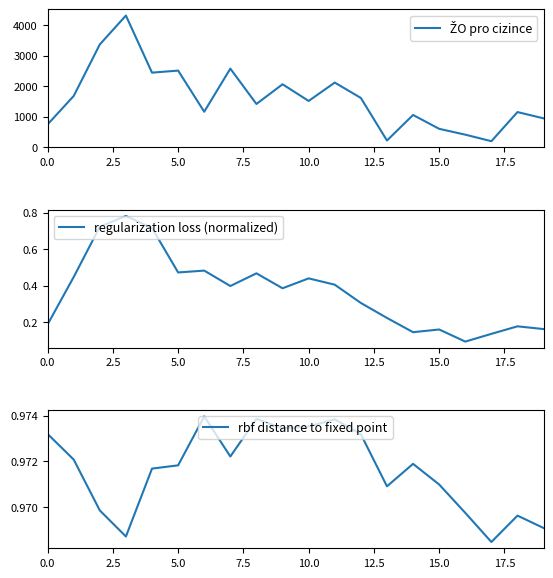

What are all the series names shown in the legend?

ŽO pro cizince, regularization loss (normalized), rbf distance to fixed point